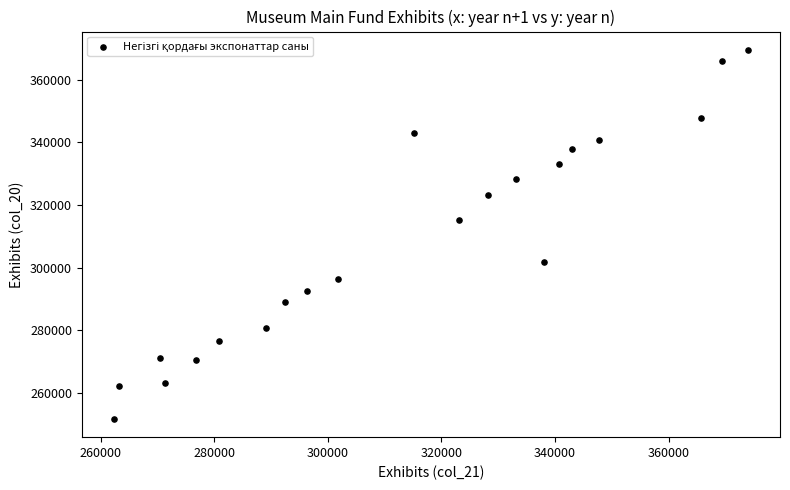

What Y value in the scatter plot is closest to 310622?

315101